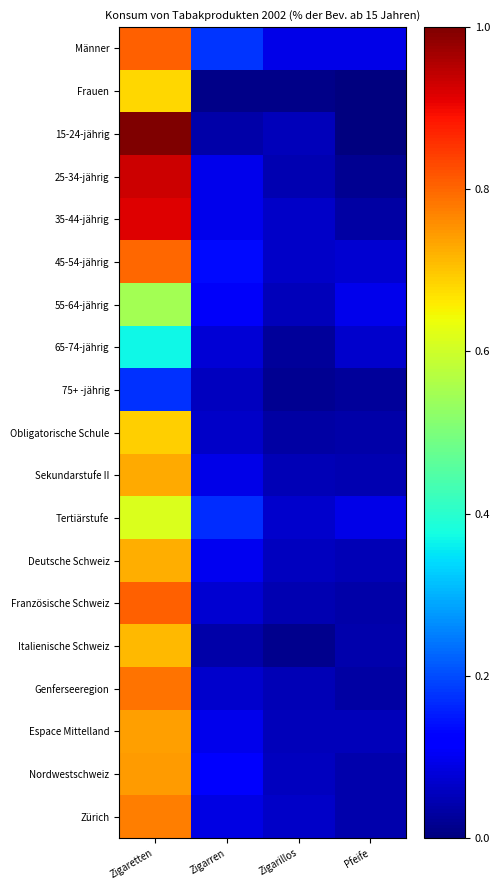

At which category is the sum across all series the highest?

Zigaretten